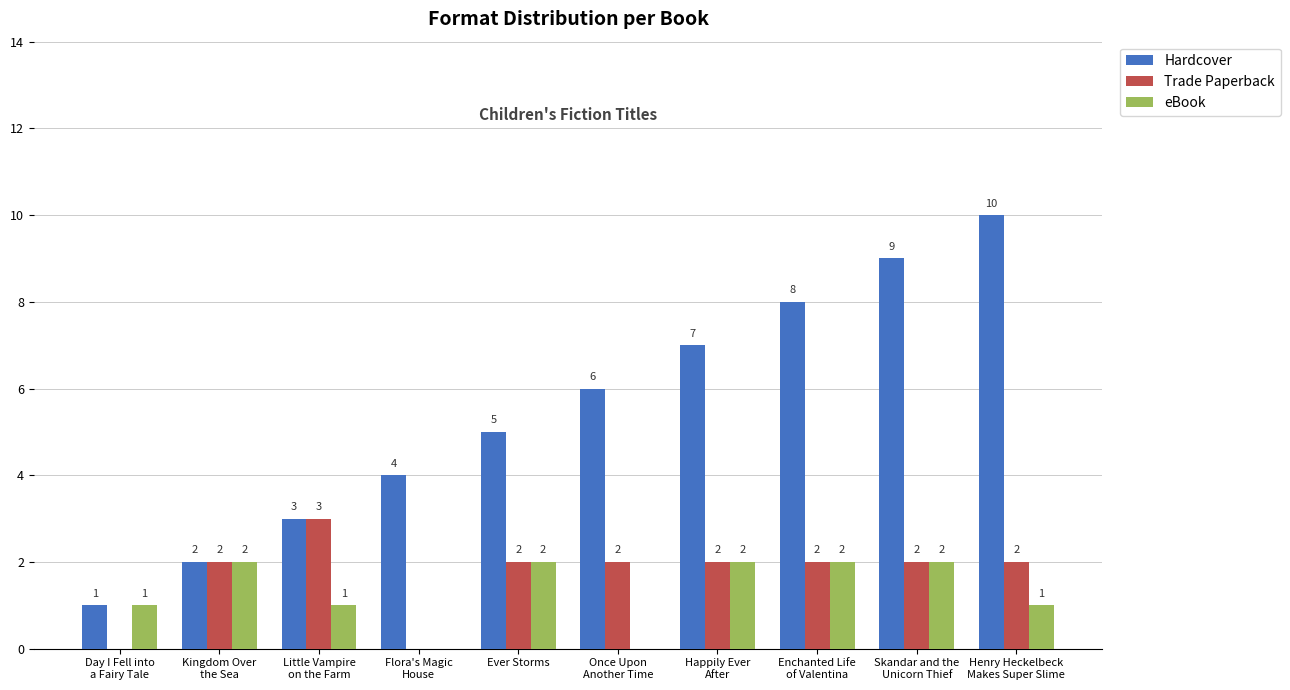

Which series has the largest total across all categories?

Hardcover